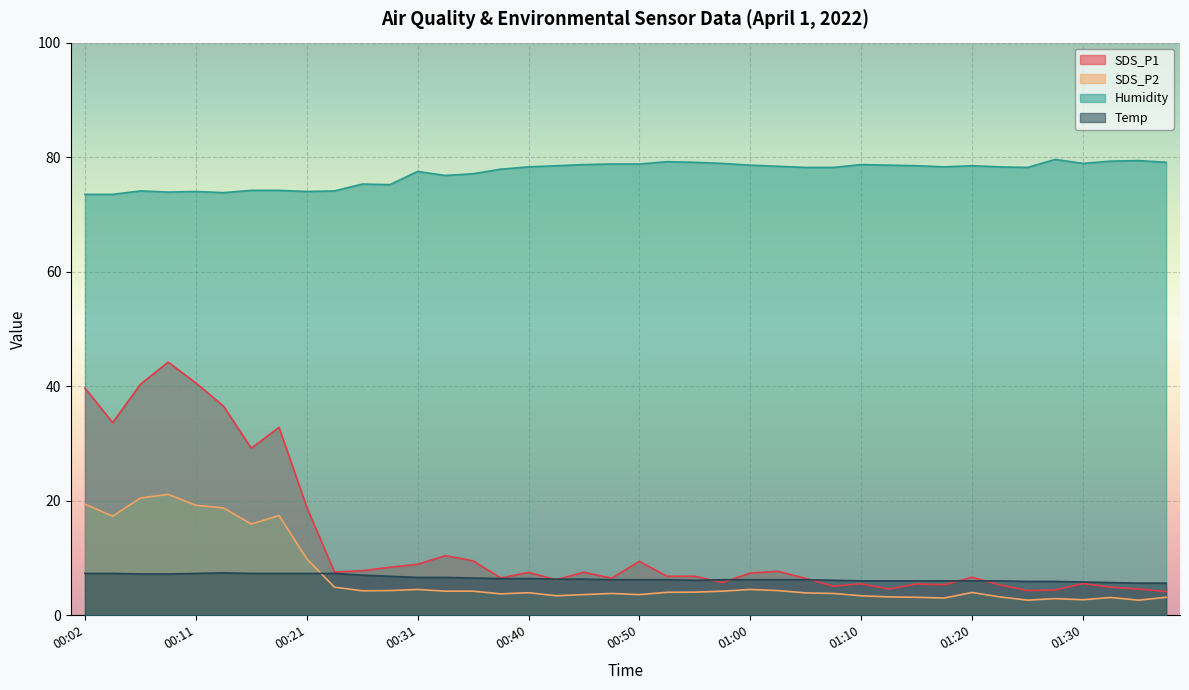

What is the difference between the maximum and minimum values in the Humidity series?

6.1